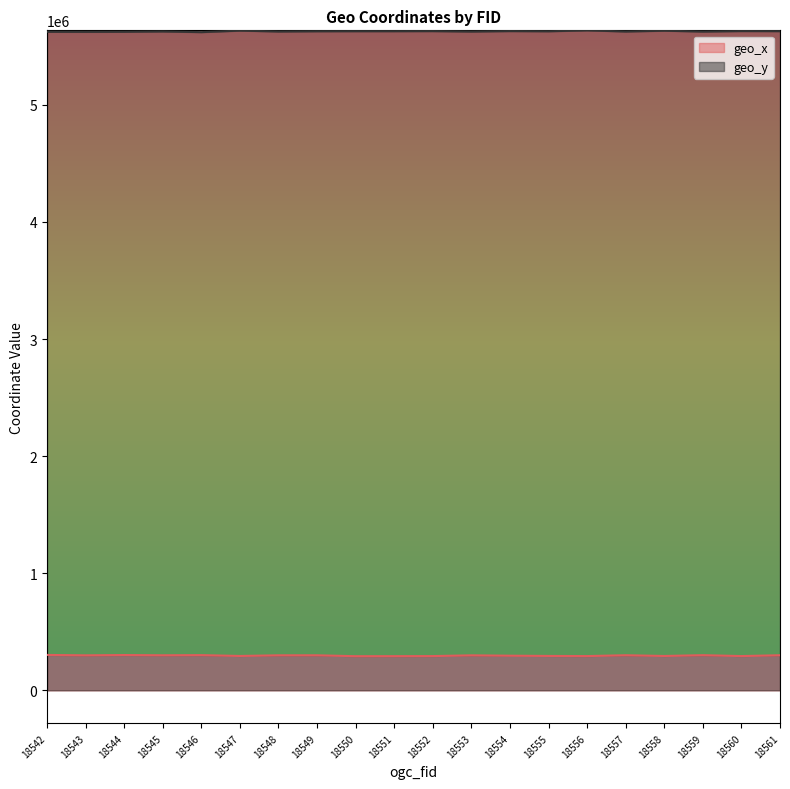

How many series are shown in this chart?

2